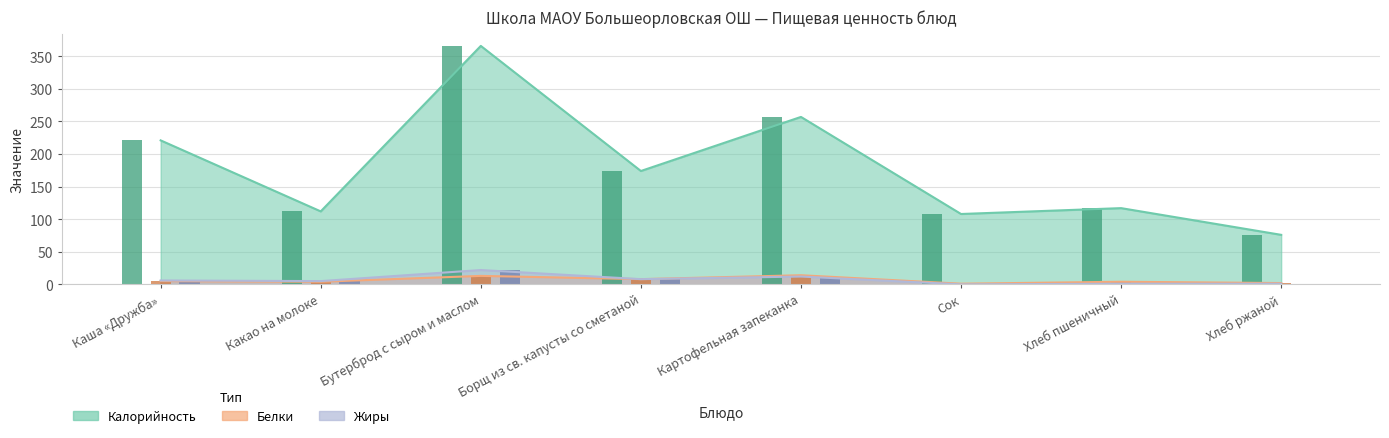

What is the minimum value for Белки (бар)?

1